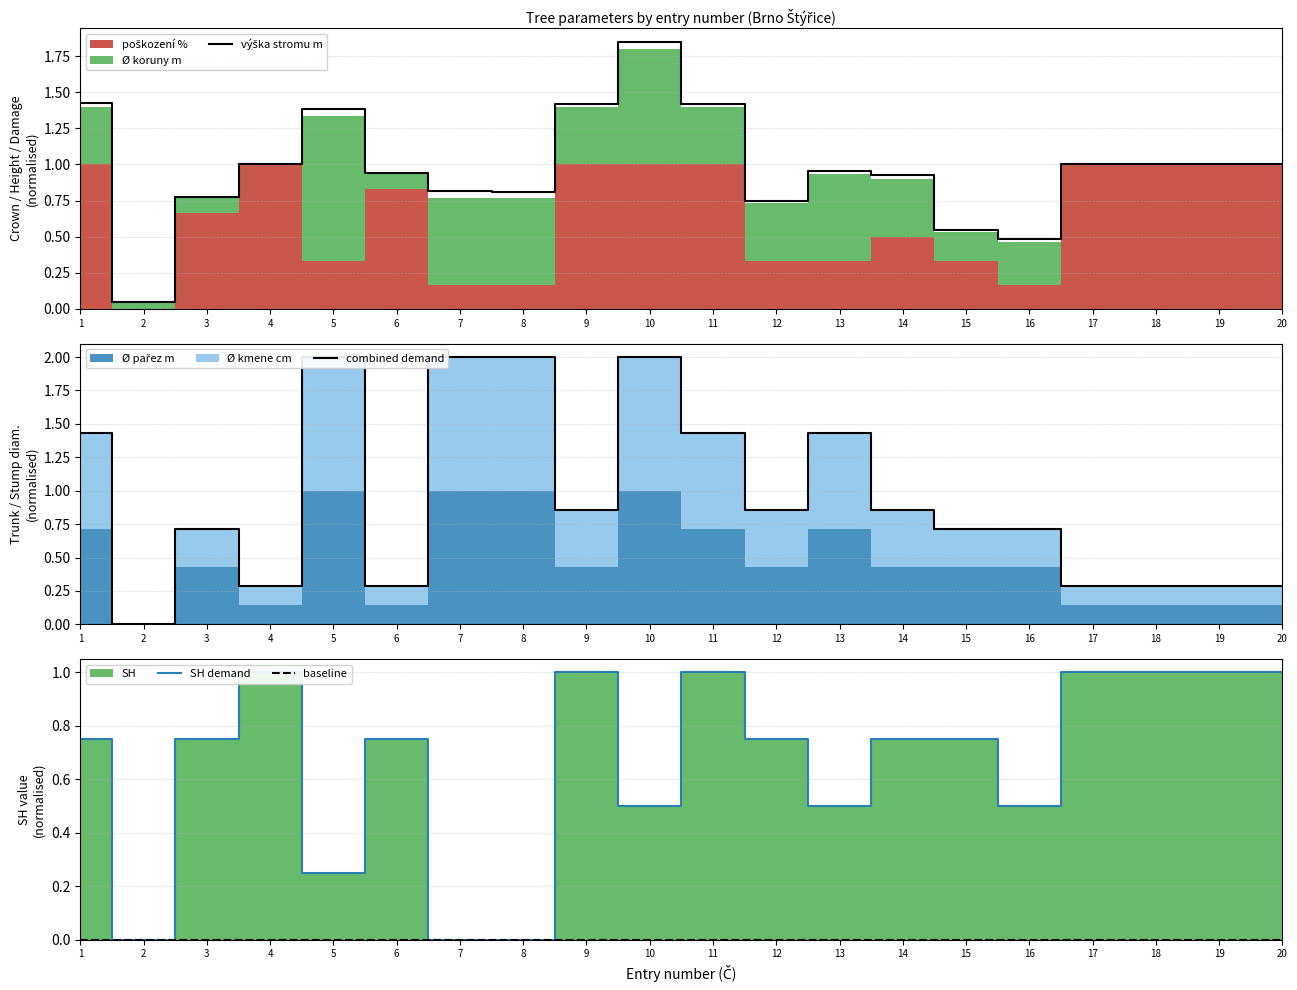

Which series has the widest spread of values?

combined demand